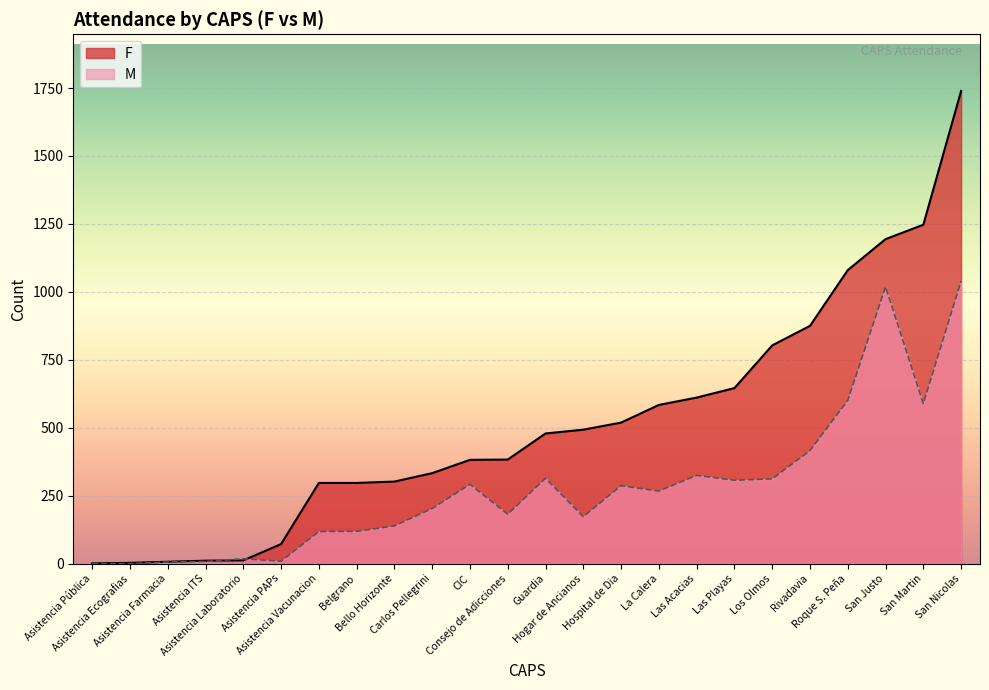

What position from the right is Consejo de Adicciones?

13